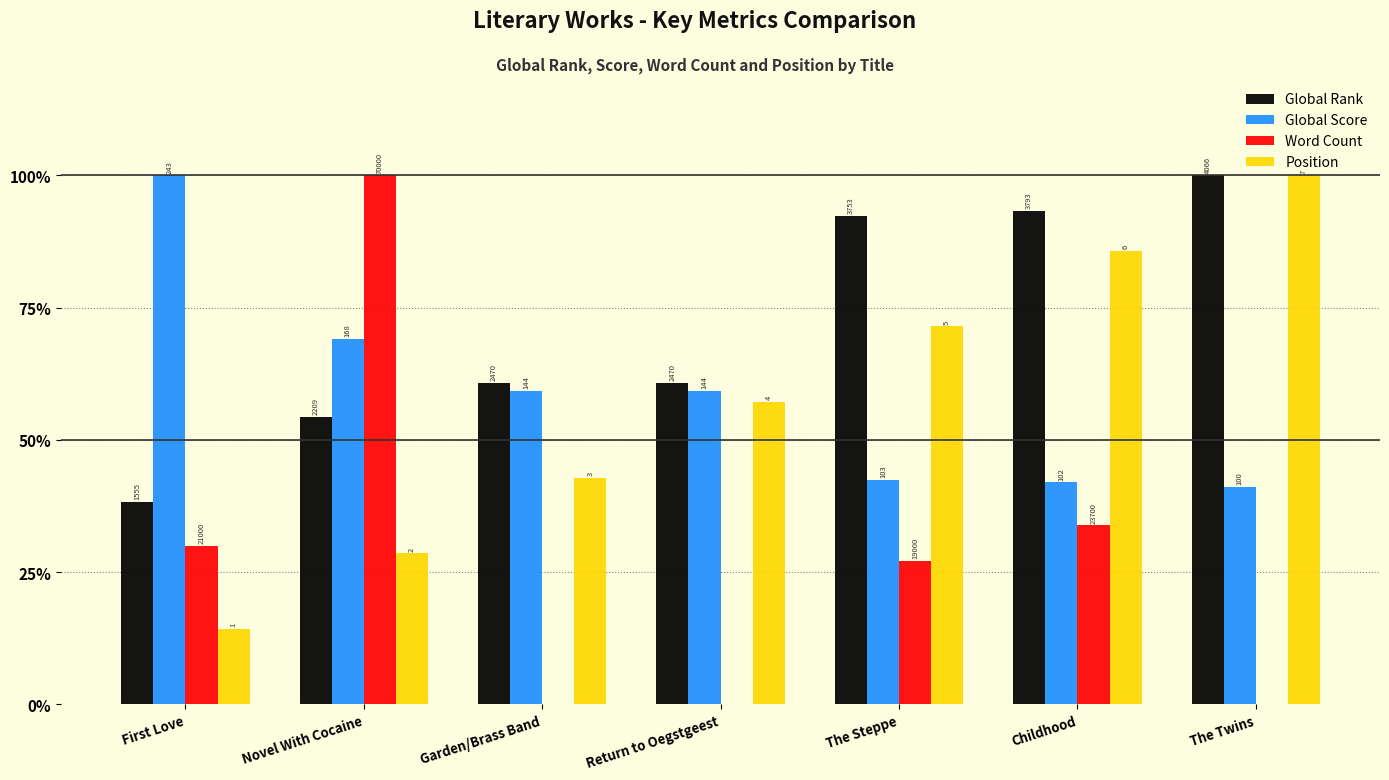

Which category has the highest value in the Position series?

The Twins